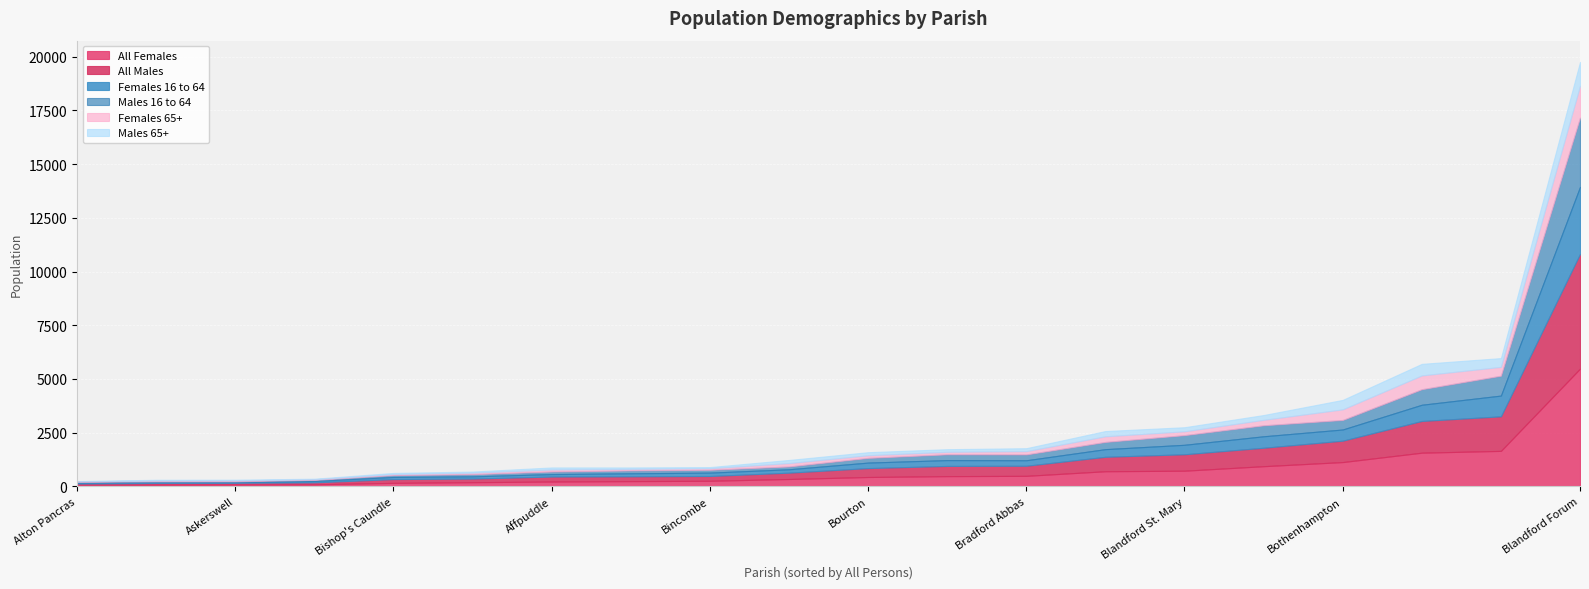

Which category has the highest value in the All Males series?

Blandford Forum